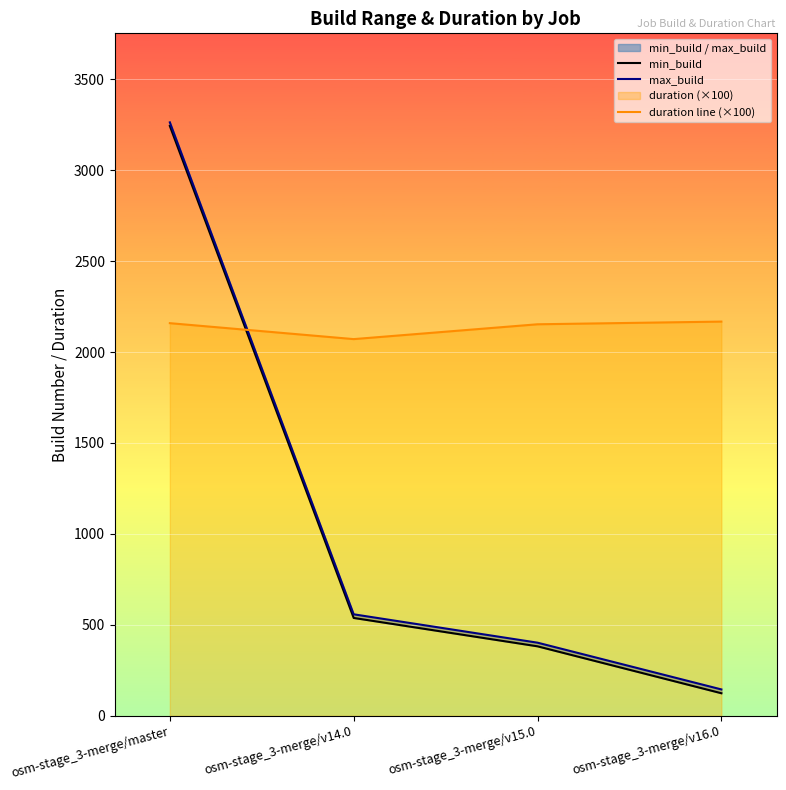

What is the average value of the max_build series?

1092.0